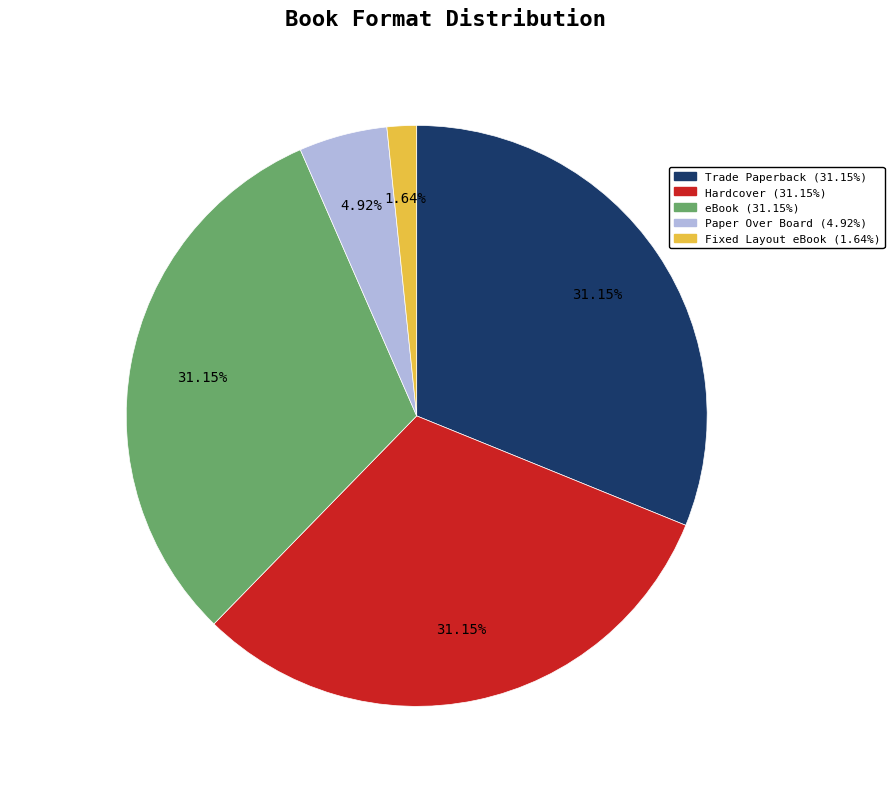

To the nearest percent, what is the difference between the largest and smallest slice percentages?

30%